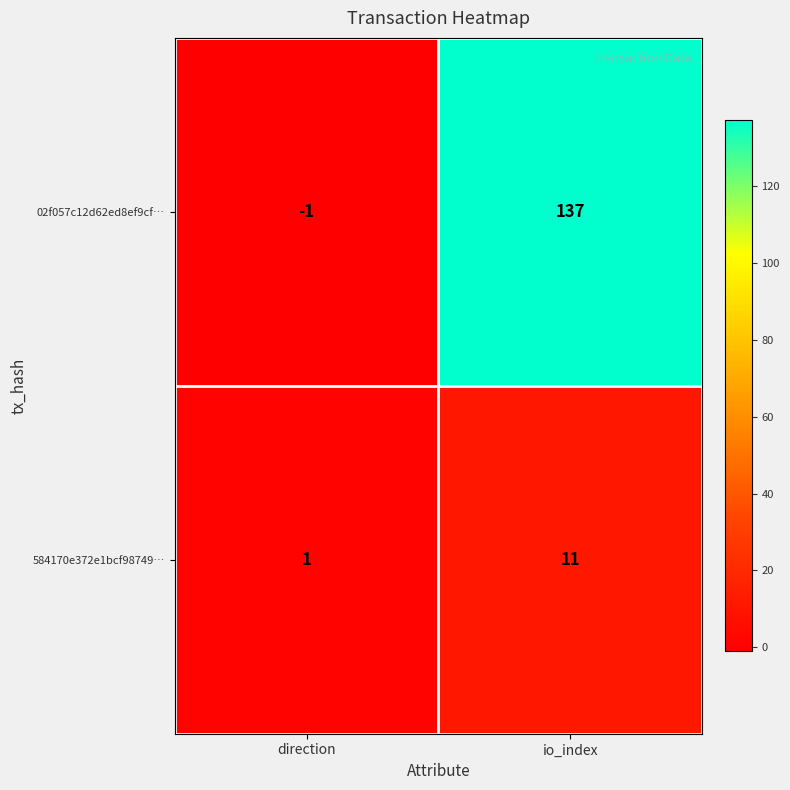

Rank the series at direction from highest to lowest value.

584170e372e1bcf98749…, 02f057c12d62ed8ef9cf…